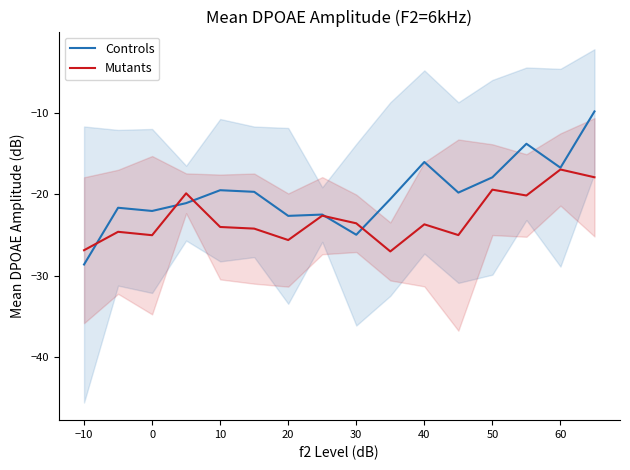

What is the smallest value displayed?

-28.6